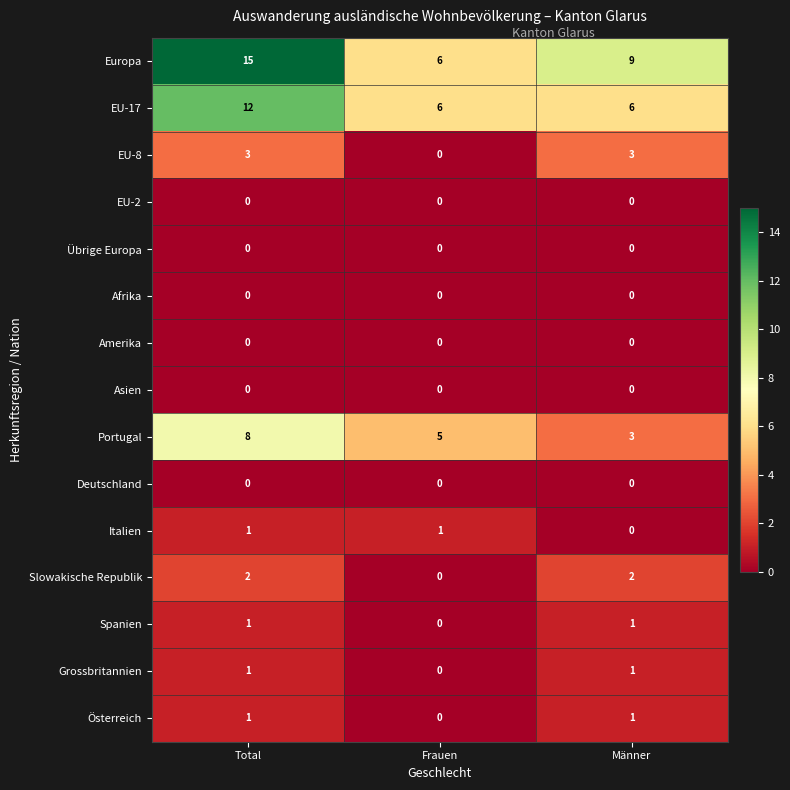

What is the spread (max minus min) of values at Männer?

9